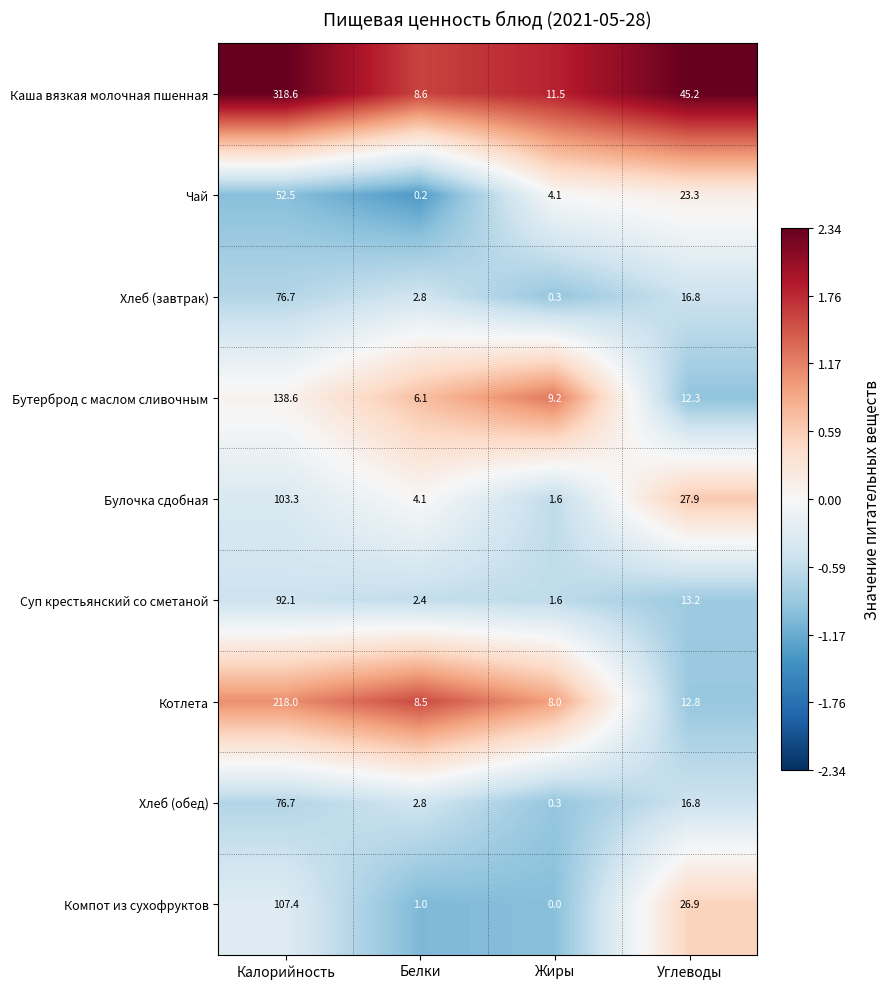

Rank the categories by Суп крестьянский со сметаной value from lowest to highest.

Жиры, Белки, Углеводы, Калорийность